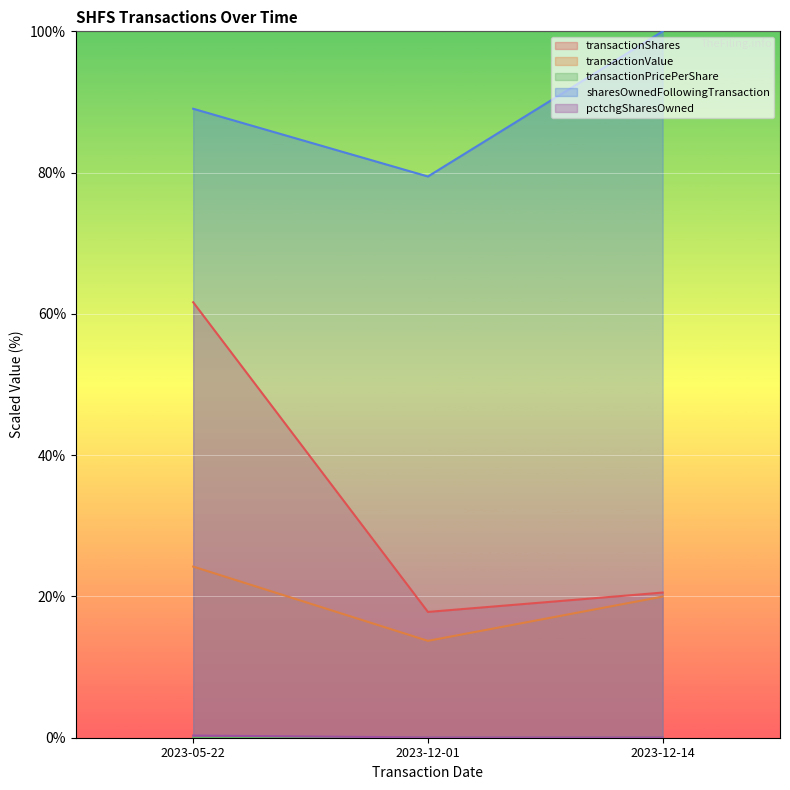

At which category is the sum across all series the highest?

2023-05-22